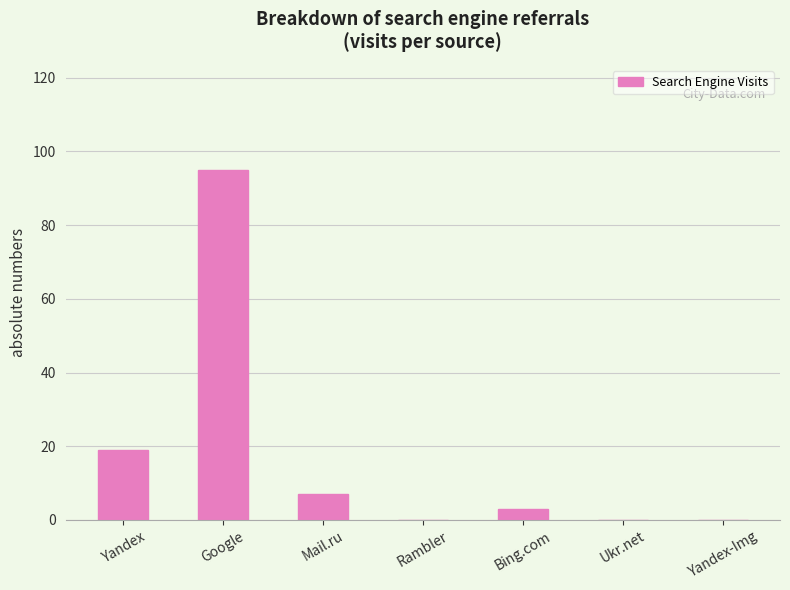

Where is the data nearest to the value 47?

Yandex